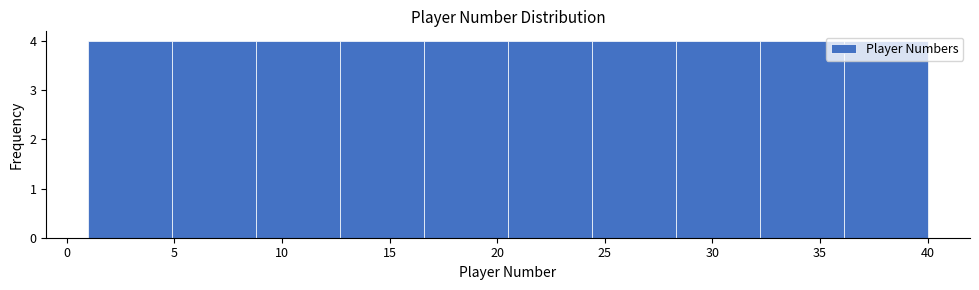

Reading left to right, list every bar in this chart as the range it spans on the x-axis followed by its height. Neither the bar edges nor the heights are printed on the chart, so give them approximately, as read against the axes.

1.0 to 4.9: 4
4.9 to 8.8: 4
8.8 to 12.7: 4
12.7 to 16.6: 4
16.6 to 20.5: 4
20.5 to 24.4: 4
24.4 to 28.3: 4
28.3 to 32.2: 4
32.2 to 36.1: 4
36.1 to 40.0: 4